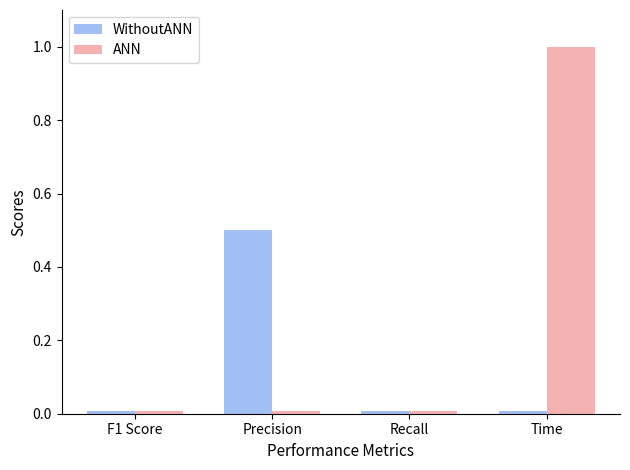

List the series in order of their peak value, lowest first.

WithoutANN, ANN